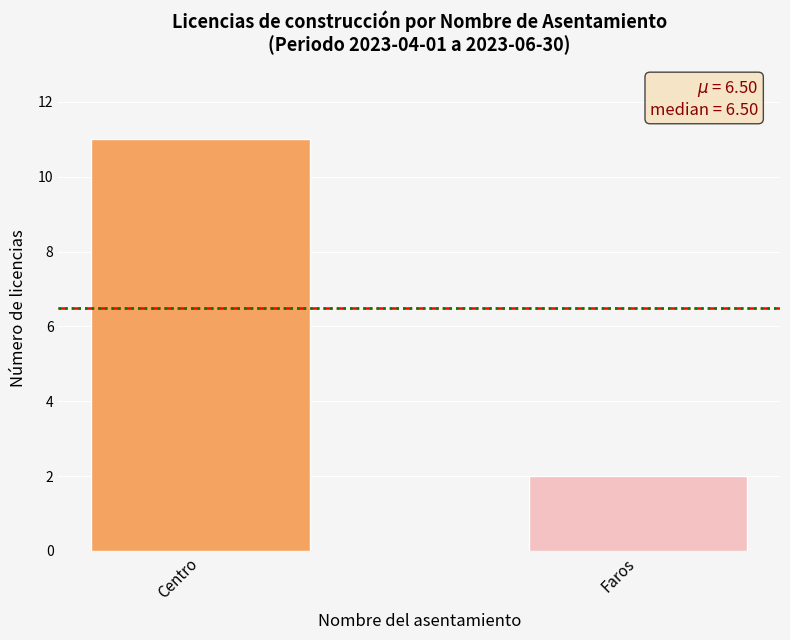

What is the greatest value displayed?

11